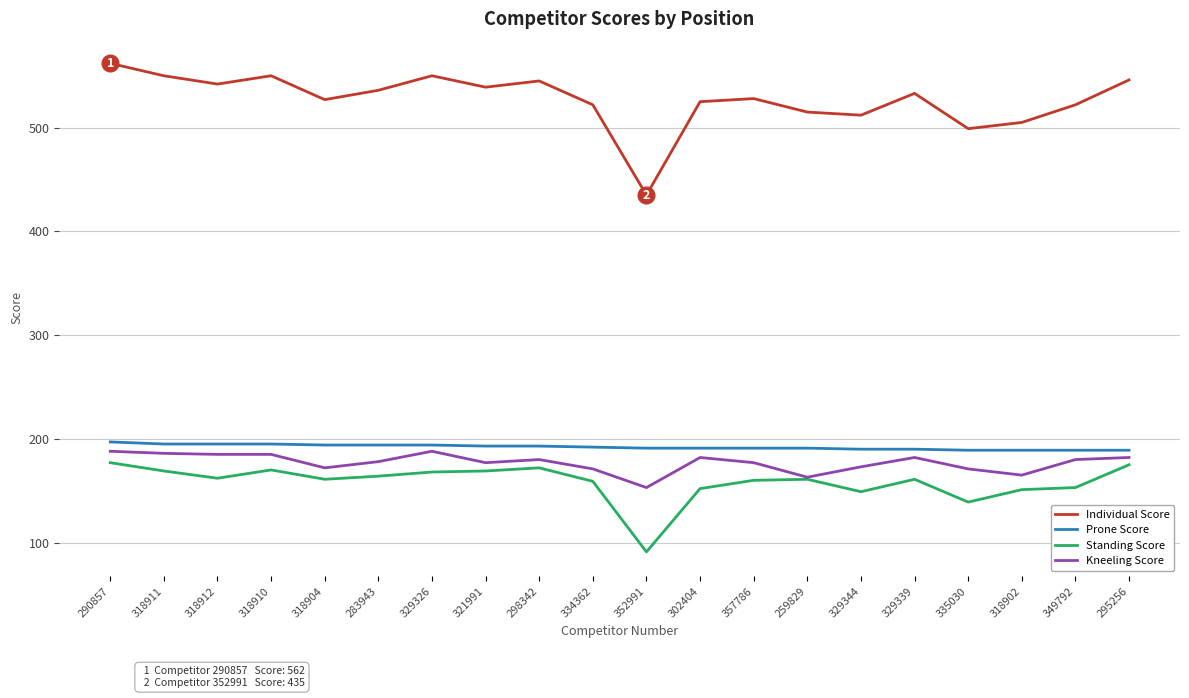

What is the difference between the maximum and minimum values in the Kneeling Score series?

35